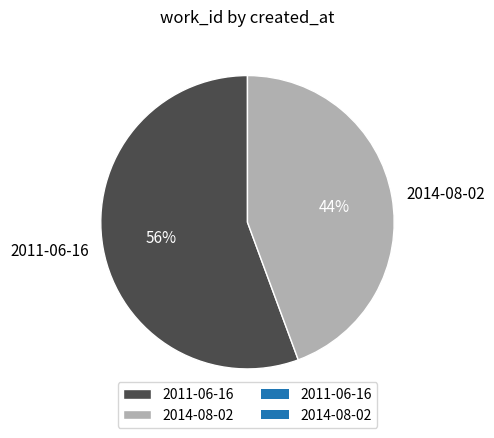

Does 2014-08-02 account for over 50% of the chart?

No